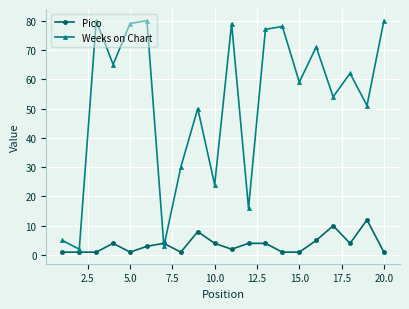

Which series has the largest range (max minus min)?

Weeks on Chart